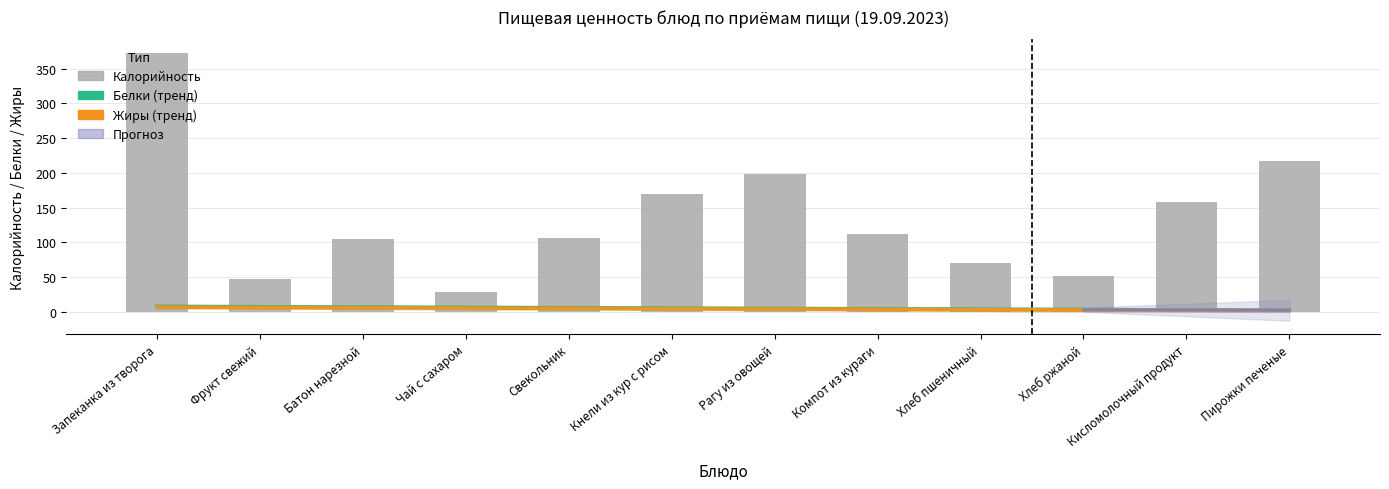

True or false: Калорийность has a value of 373.0 at Запеканка из творога.

True